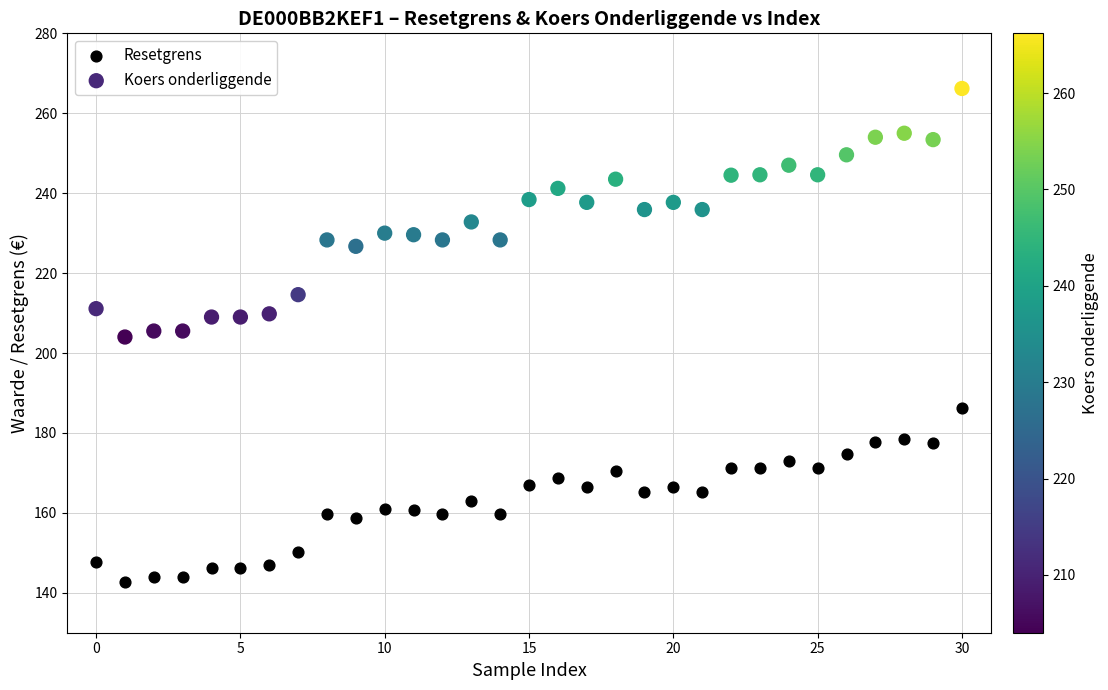

Which series reaches the maximum Y coordinate?

Koers onderliggende